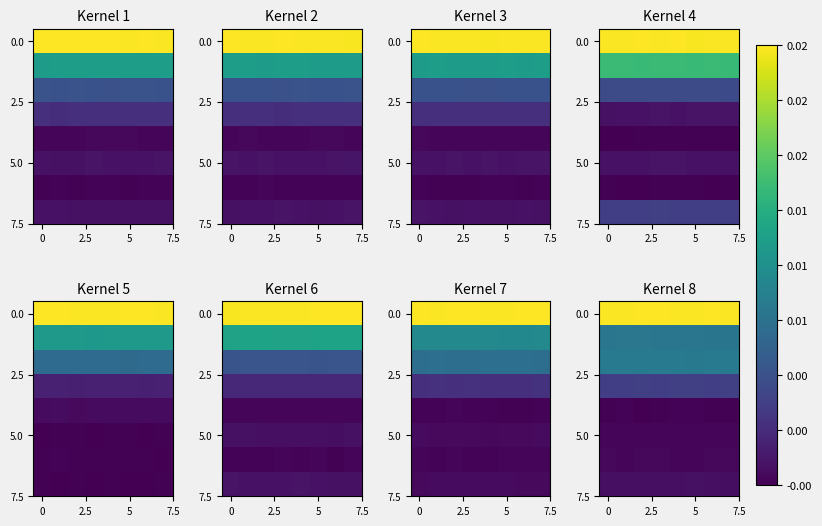

At how many categories does at least one series exceed 0?

8